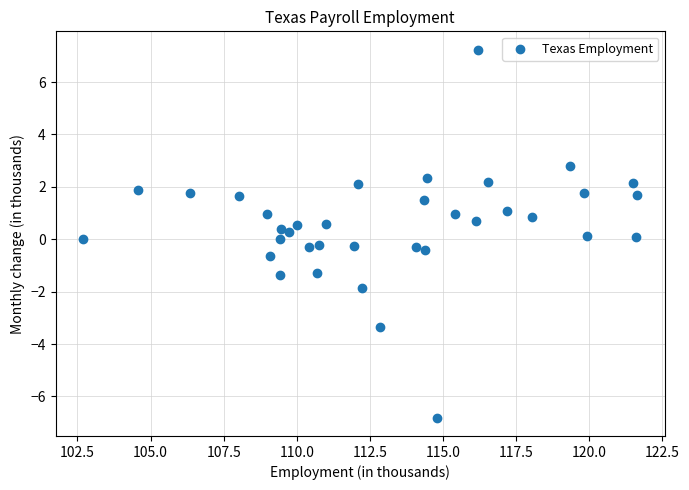

What is the range of X values (max minus min)?

18.9